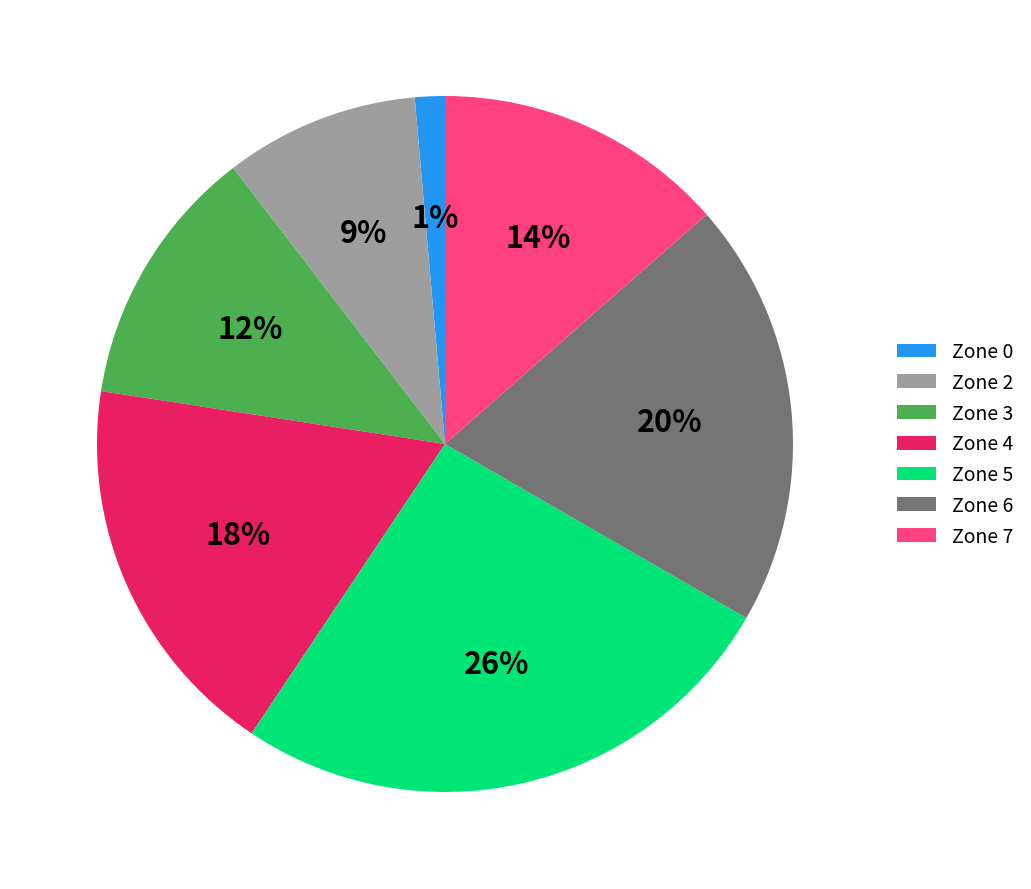

How many segments does this pie chart have?

7